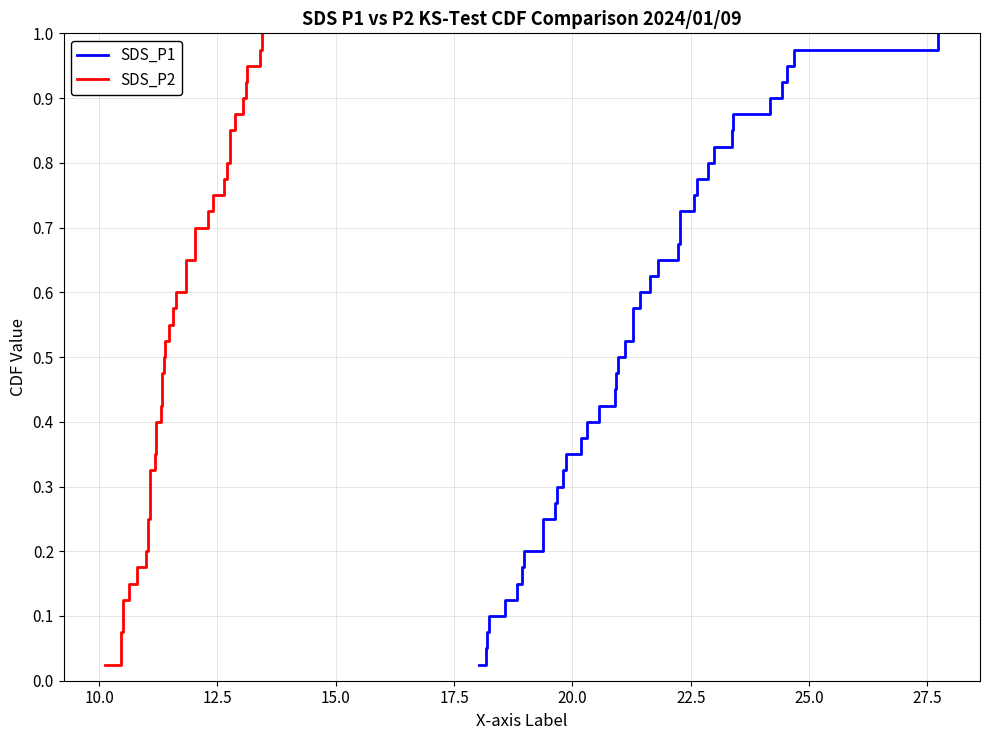

True or false: SDS_P2 has a value of 0.2 at 12.

False